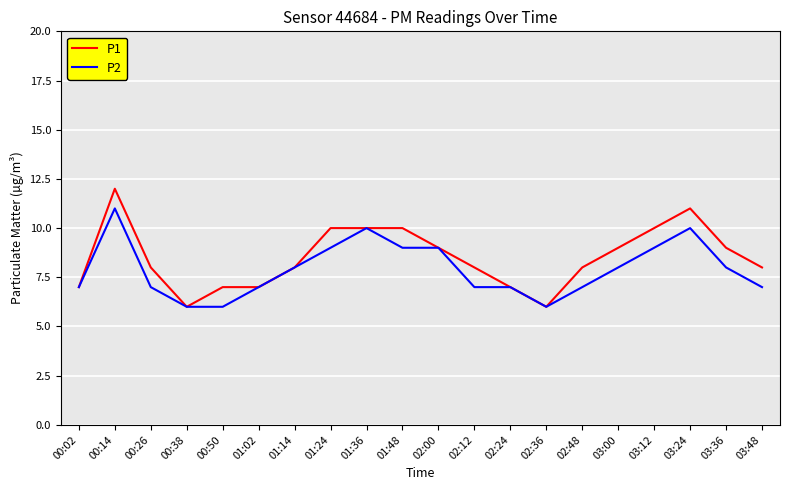

What is the difference between the maximum and minimum values in the P1 series?

6